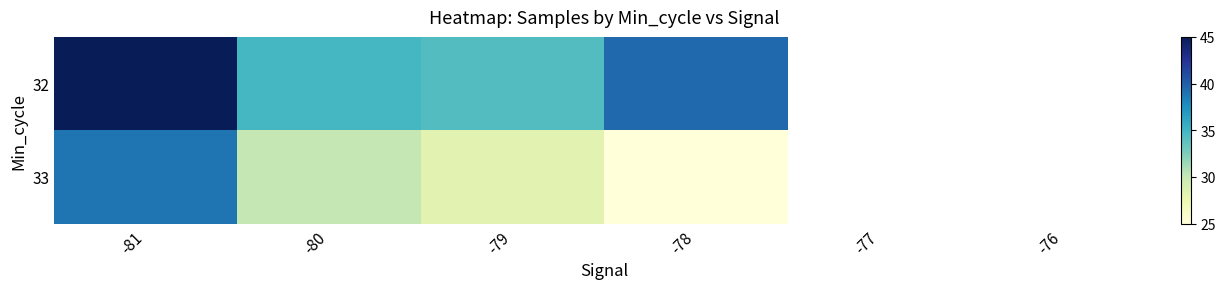

List the series in order of their overall mean, highest first.

32, 33